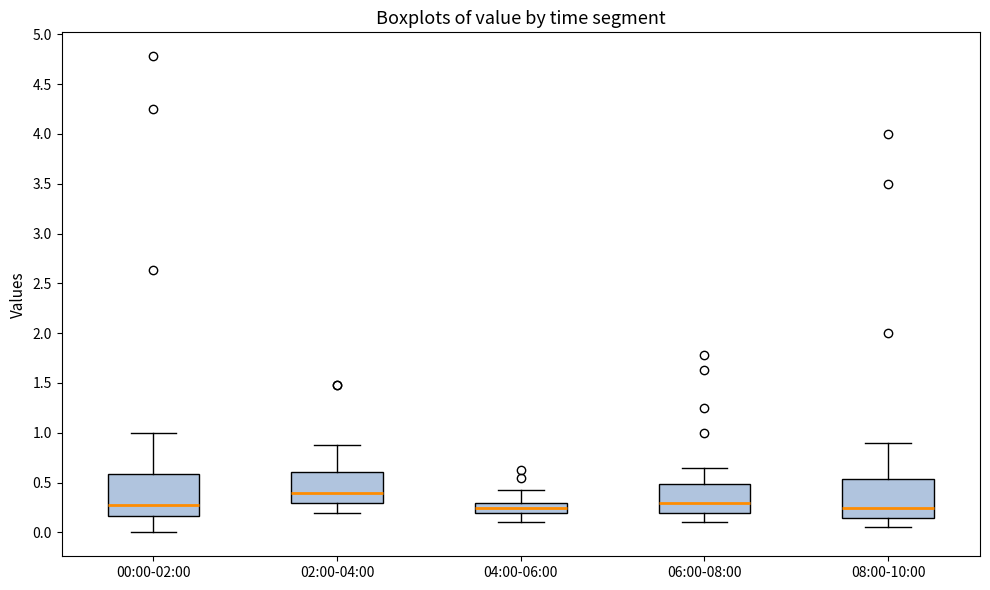

Where does the lower whisker of the box for 02:00-04:00 end on the y-axis? The values are not printed on the chart, so give them approximately, as read against the axis.

0.20